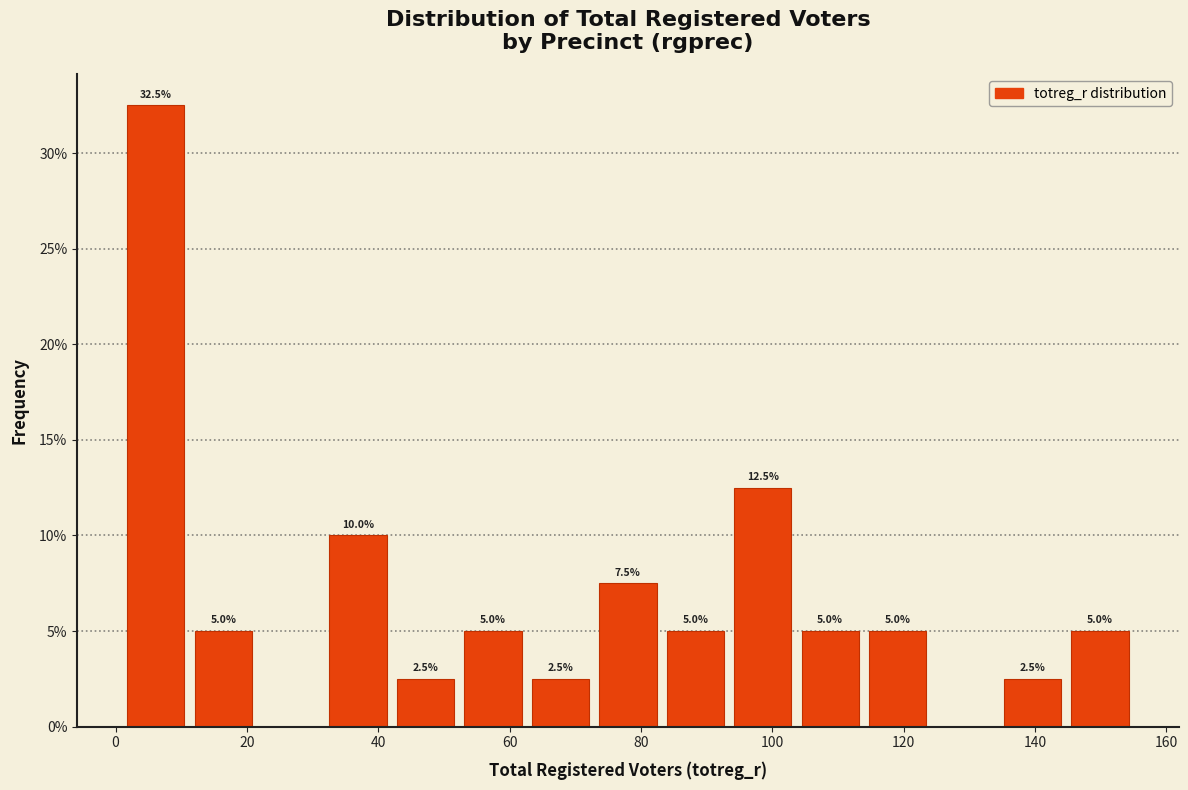

Over which range of the x-axis is the bar tallest?

2 to 12